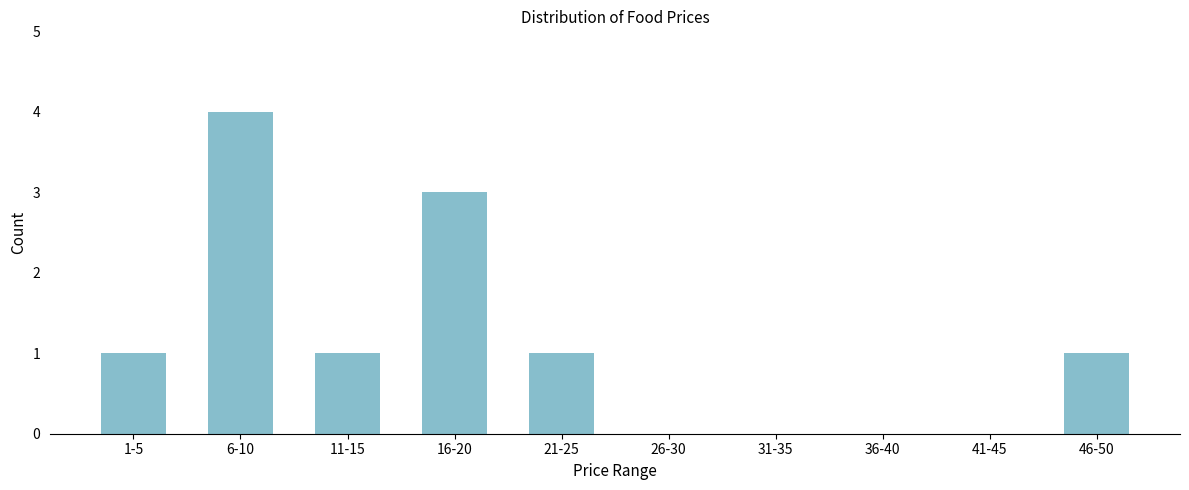

Reading right to left, what are all the values shown in this chart?

46-50=1	41-45=0	36-40=0	31-35=0	26-30=0	21-25=1	16-20=3	11-15=1	6-10=4	1-5=1